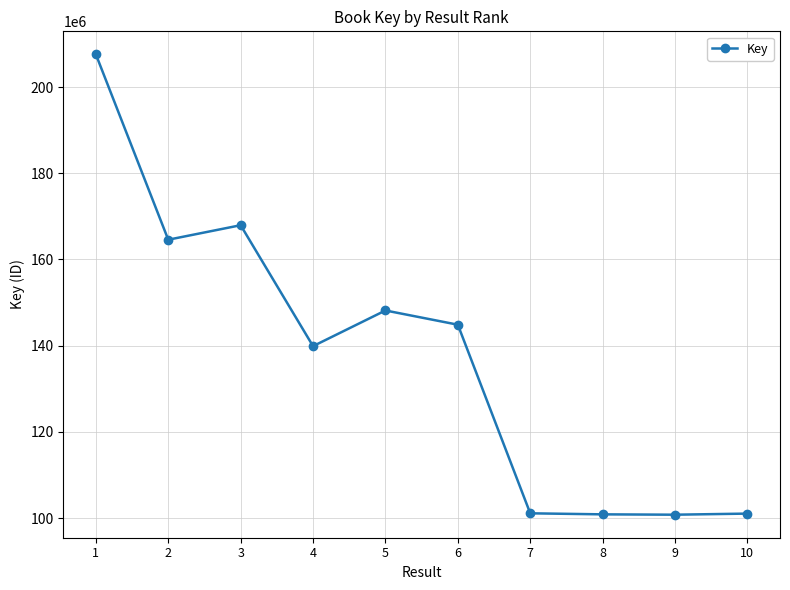

Where is the first local maximum?

3